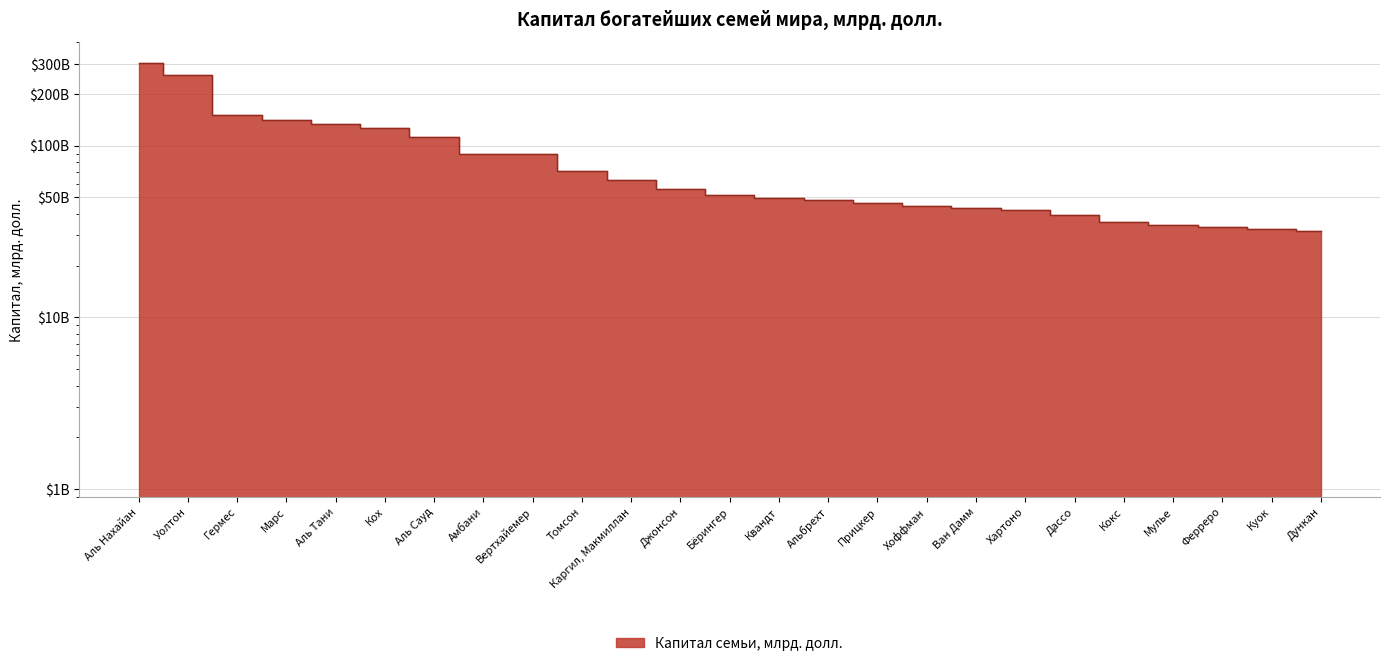

True or false: there are more than 0 points higher than both neighbors.

False